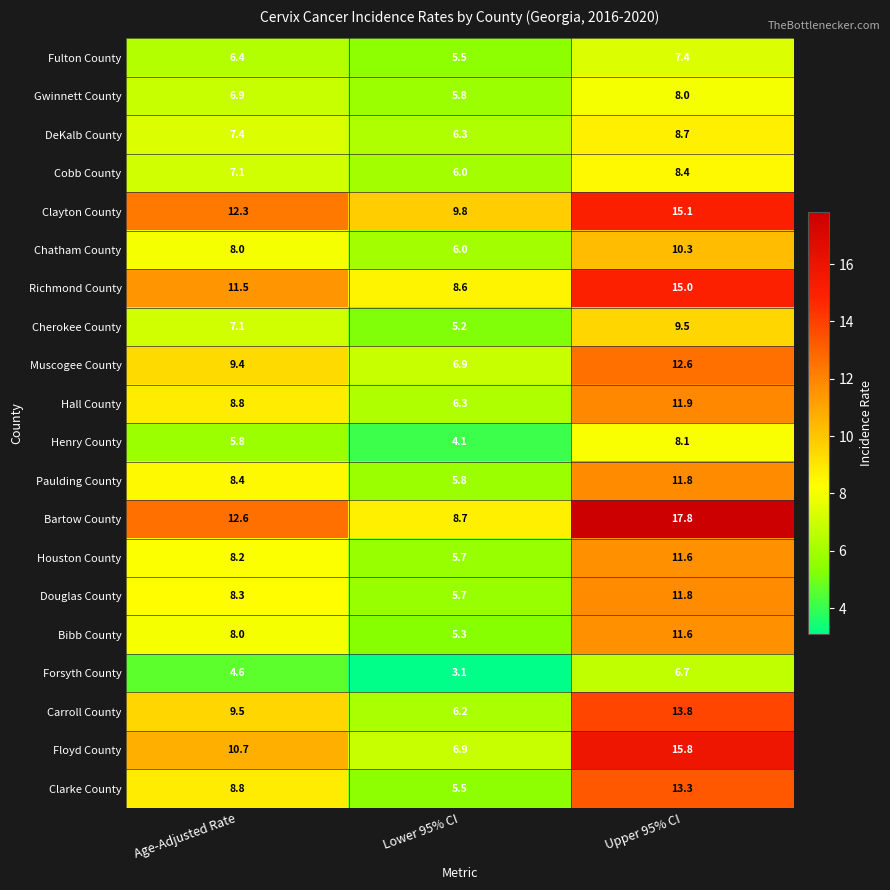

The value of Floyd County at Lower 95% CI is 11.3. True or false?

False